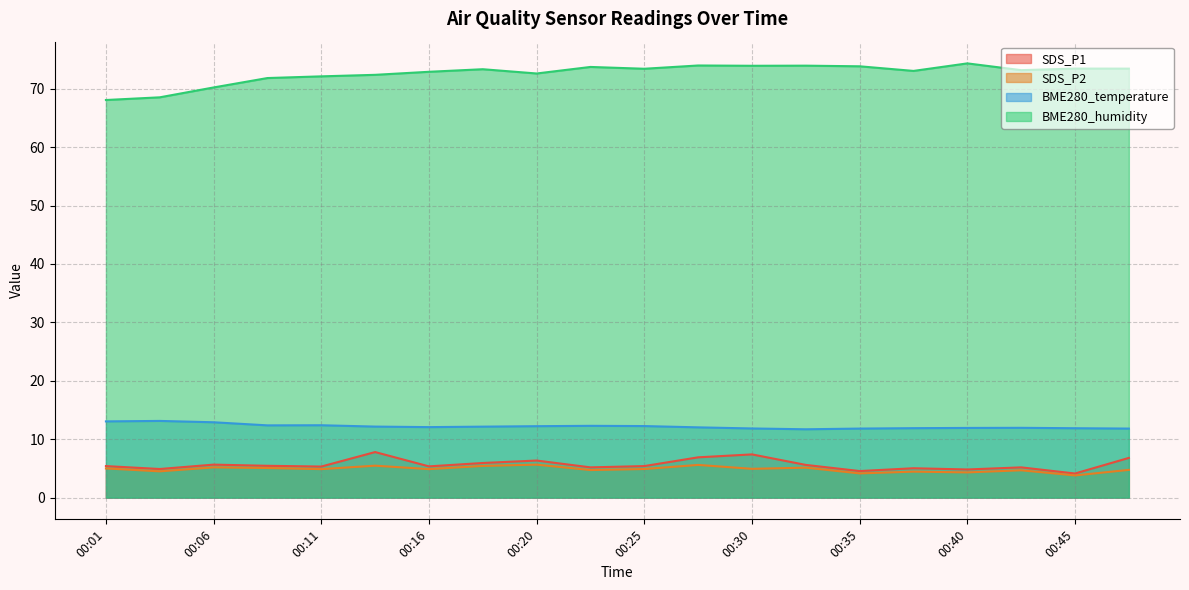

Does the chart have visible grid lines?

Yes